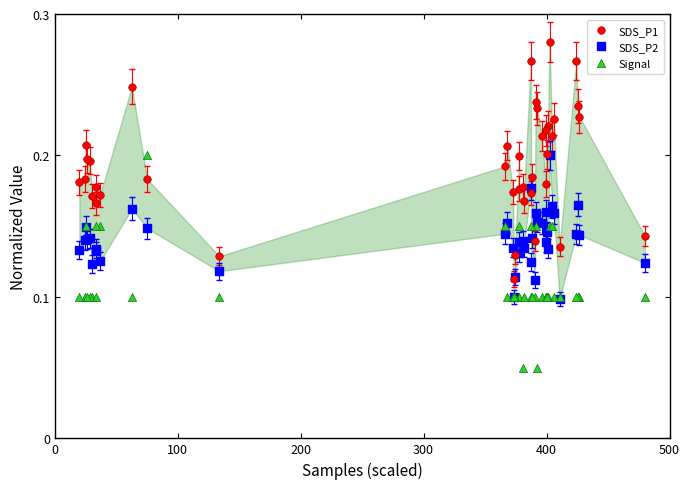

What are all the series names shown in the legend?

SDS_P1, SDS_P2, Signal